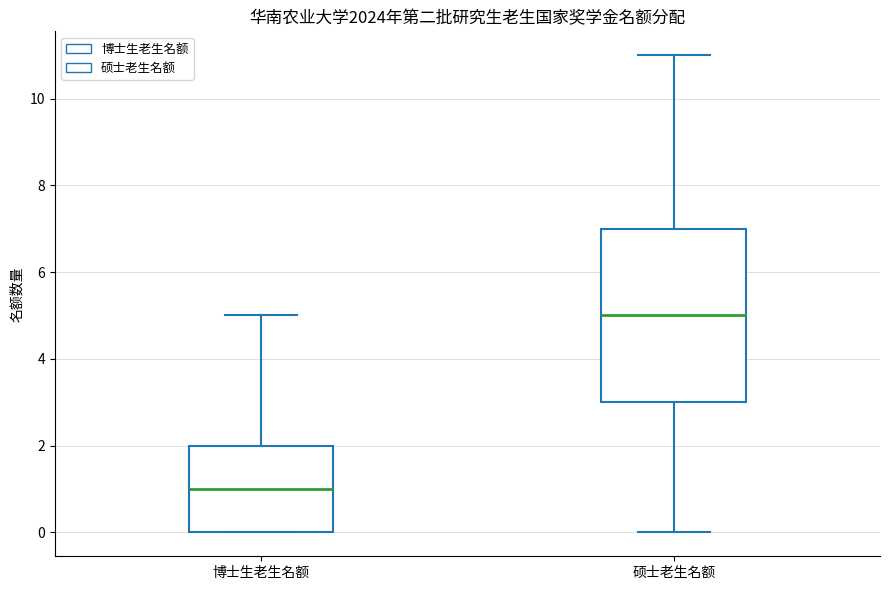

Which box's median line is the lowest?

博士生老生名额